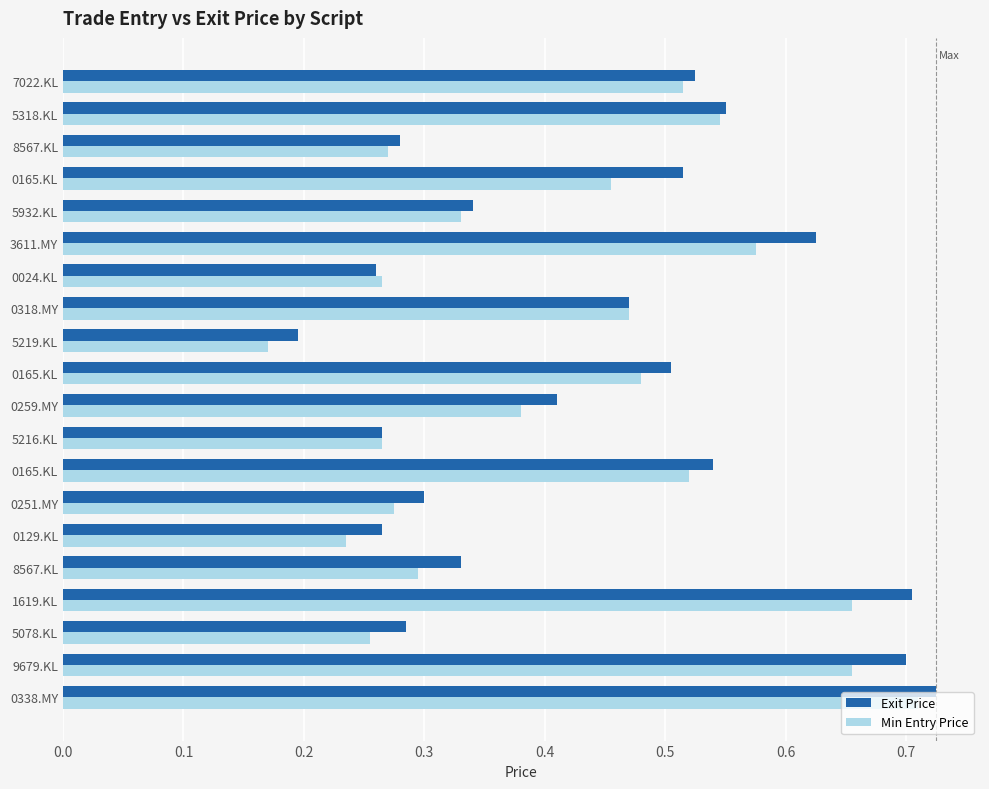

Reading right to left, what are all the values shown in this chart?

Exit Price: 0.5	0.6	0.3	0.5	0.3	0.6	0.3	0.5	0.2	0.5	0.4	0.3	0.5	0.3	0.3	0.3	0.7	0.3	0.7	0.7
Min Entry Price: 0.5	0.5	0.3	0.5	0.3	0.6	0.3	0.5	0.2	0.5	0.4	0.3	0.5	0.3	0.2	0.3	0.7	0.3	0.7	0.7